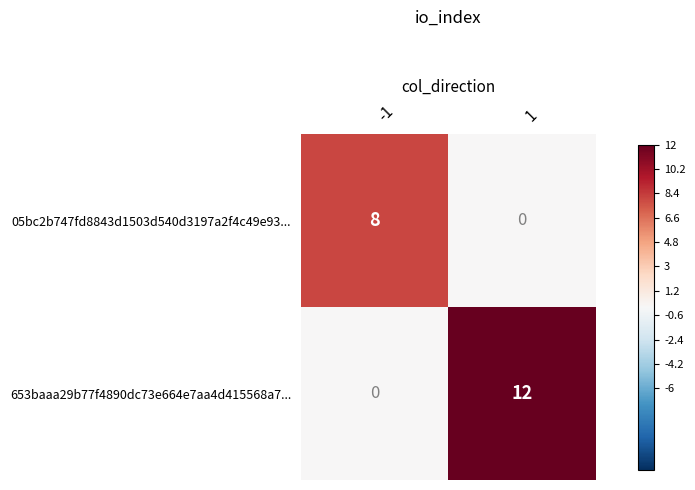

Which series has the largest range (max minus min)?

653baaa29b77f4890dc73e664e7aa4d415568a7...